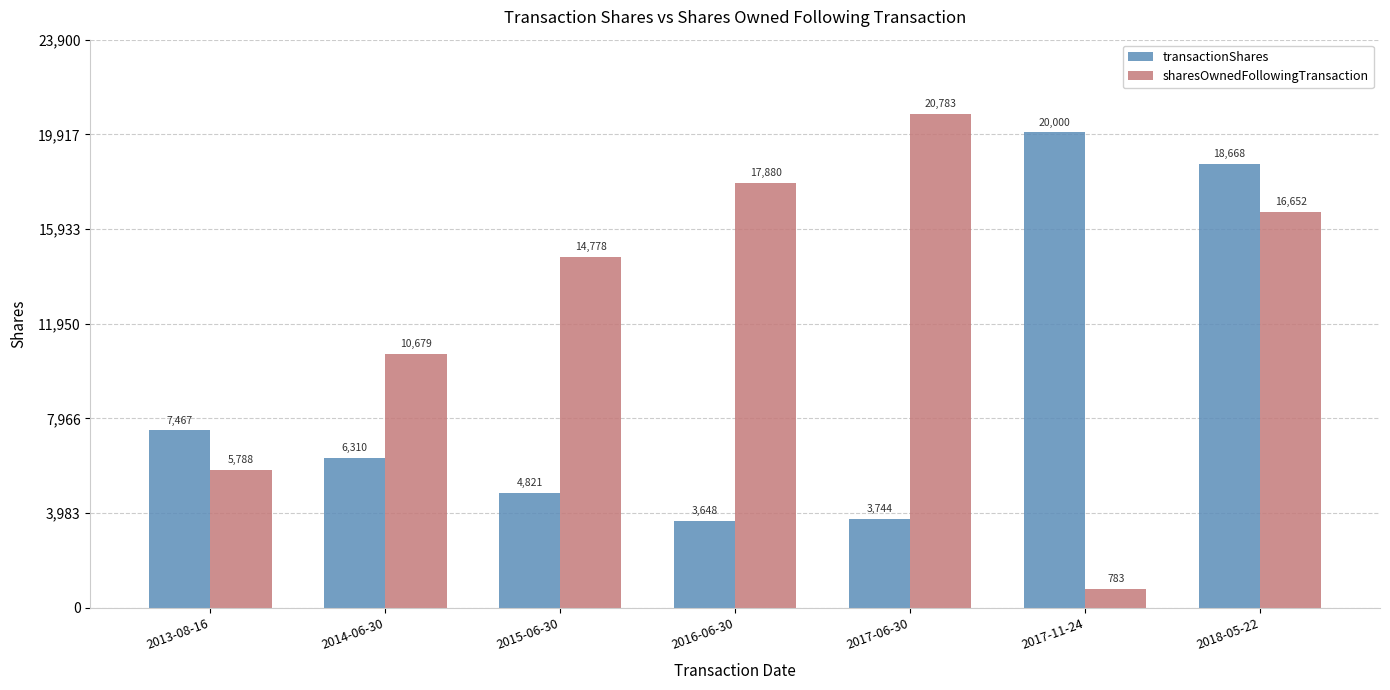

Is it true that sharesOwnedFollowingTransaction equals 3454 at 2014-06-30?

False